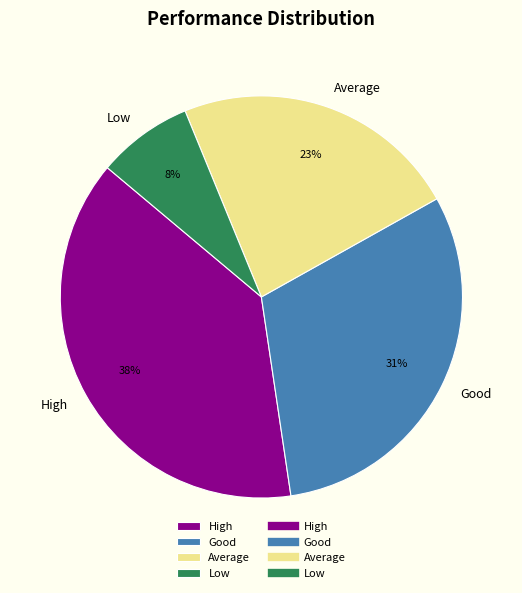

What percentage is the High slice, to the nearest percent?

38%